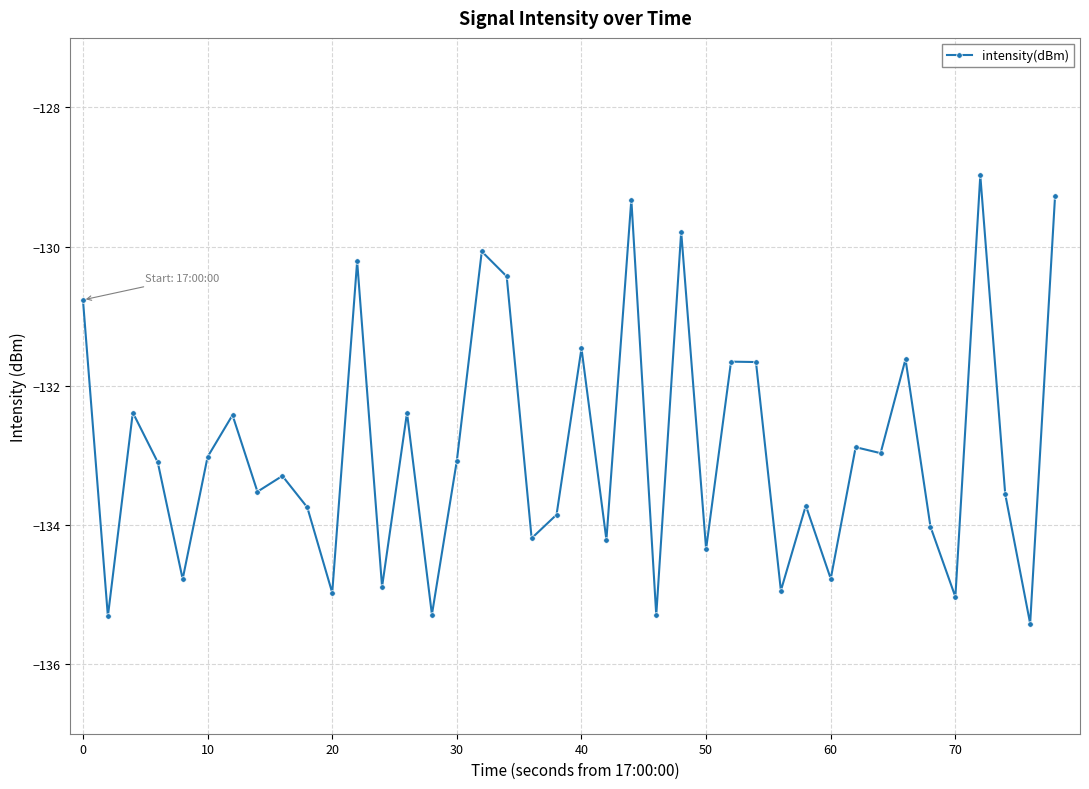

What is the smallest value displayed?

-135.4